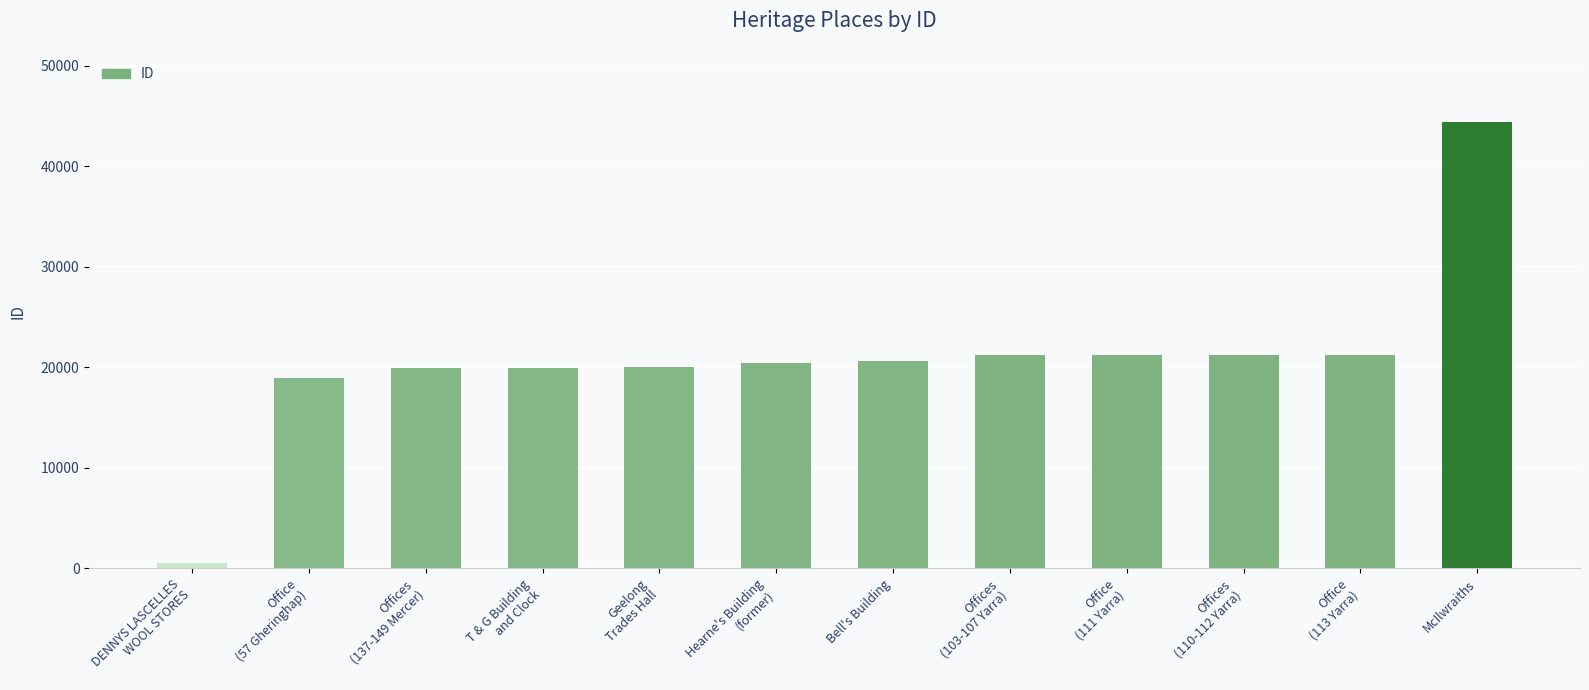

What is the average value?

20806